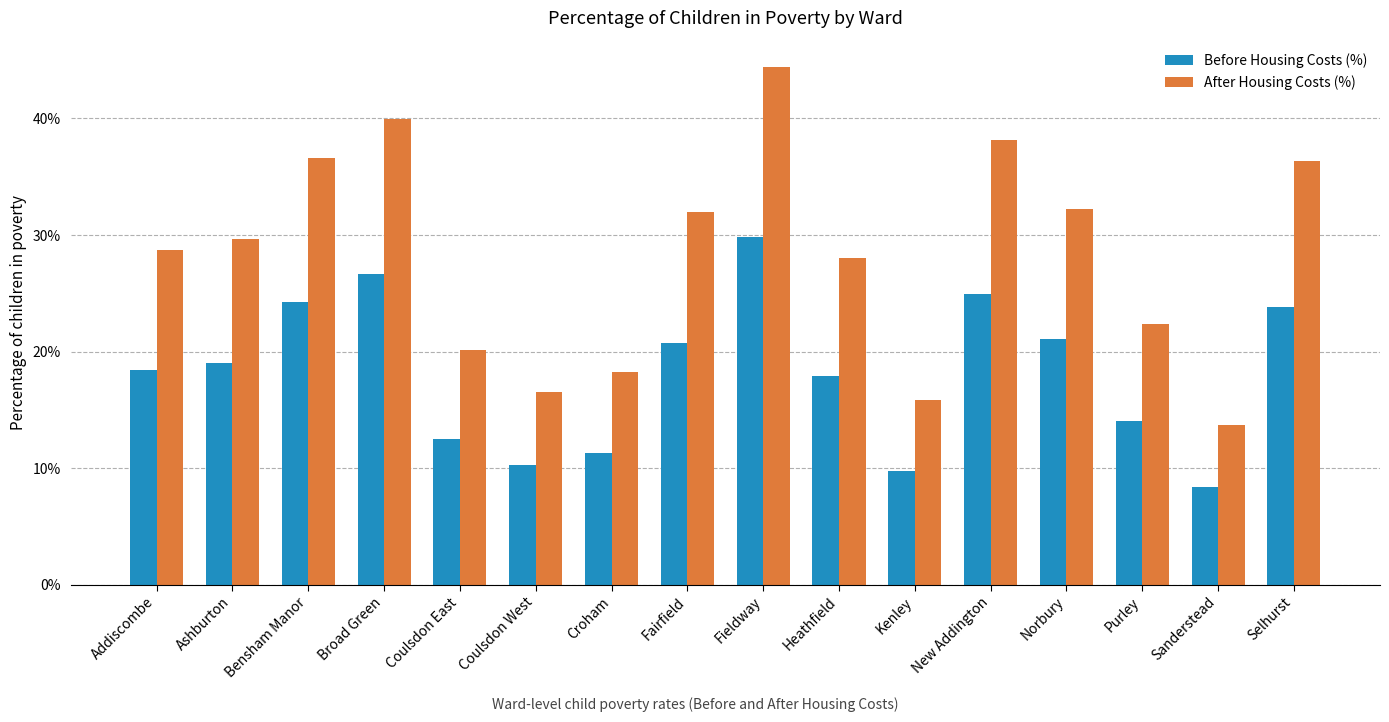

Which series has the widest spread of values?

After Housing Costs (%)